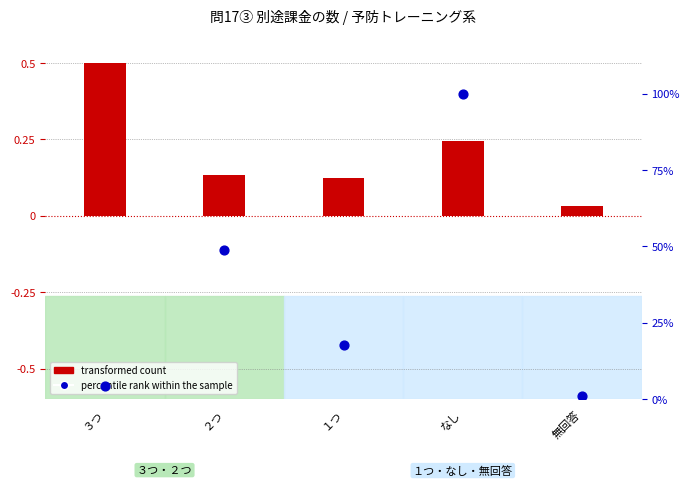

Which series contains the highest Y value?

percentile rank within the sample